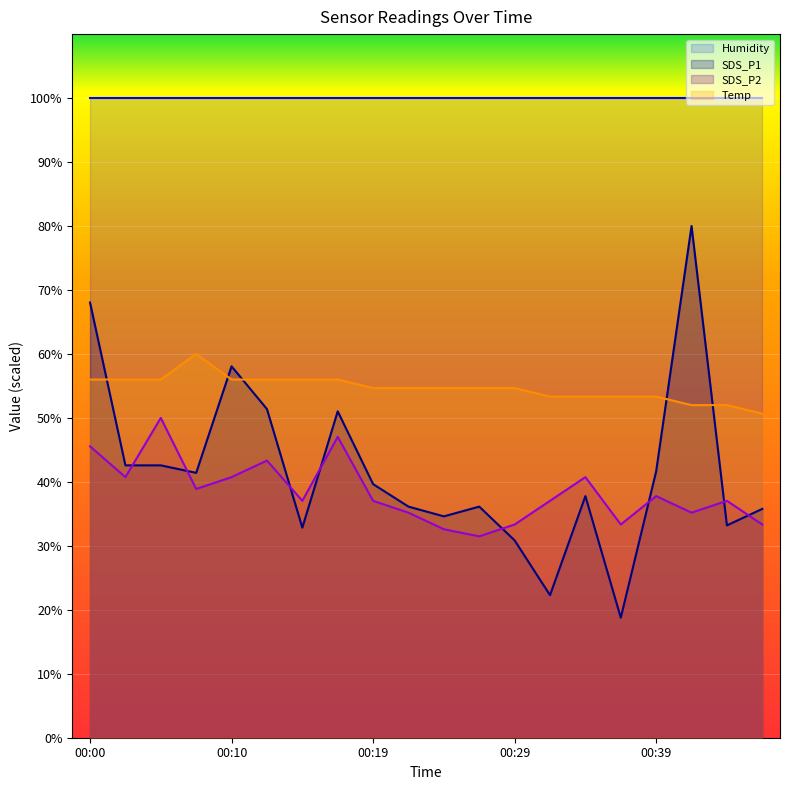

Between which two adjacent categories do SDS_P2 and SDS_P1 first intersect?

00:02 and 00:05